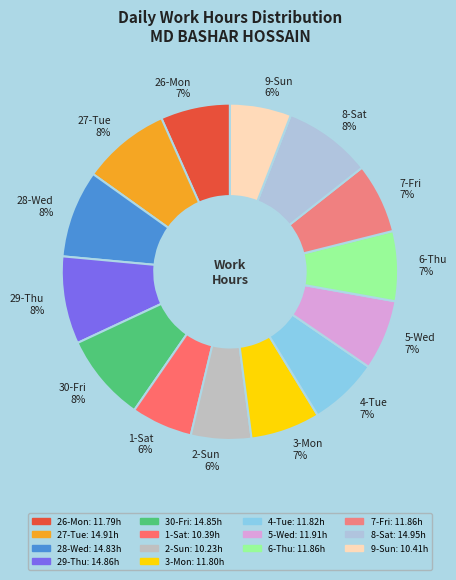

Count the number of slices in the pie.

14